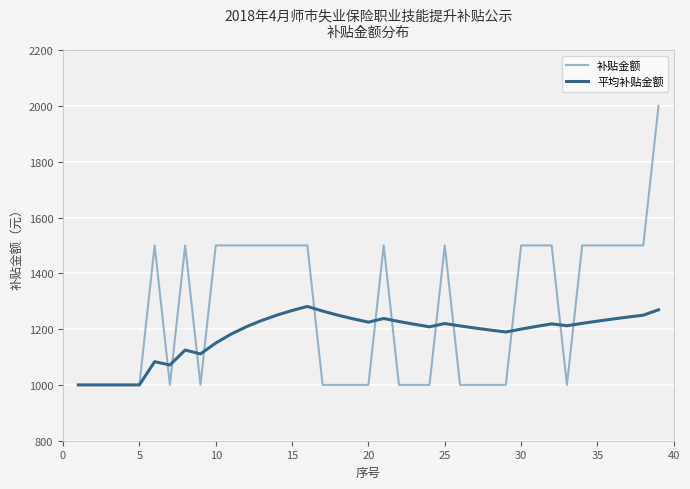

Which series has the largest total across all categories?

补贴金额